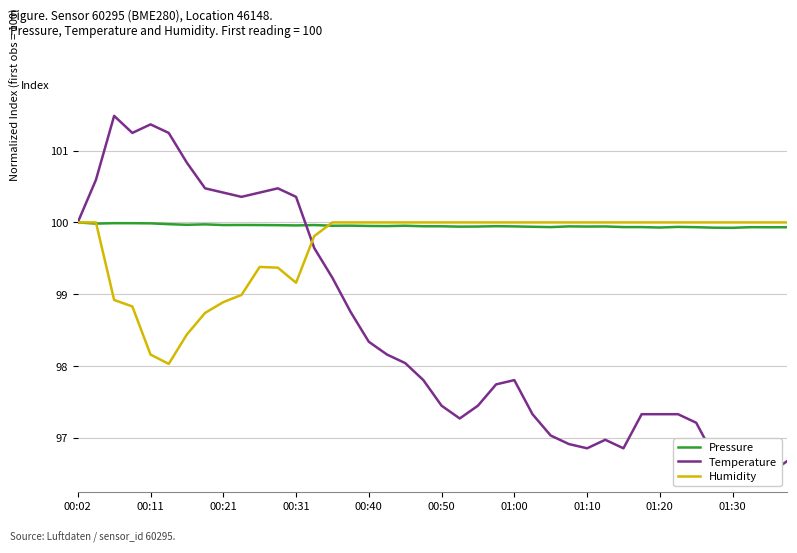

How many interior local valleys does the Pressure series have?

12